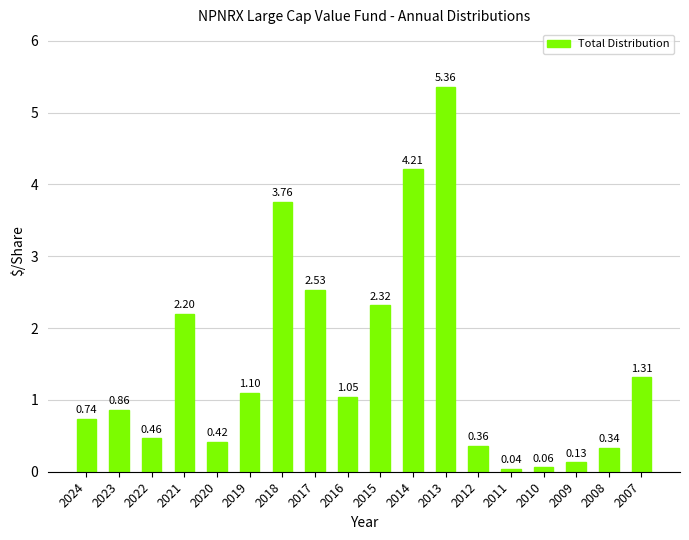

Rank the categories by value from lowest to highest.

2011, 2010, 2009, 2008, 2012, 2020, 2022, 2024, 2023, 2016, 2019, 2007, 2021, 2015, 2017, 2018, 2014, 2013